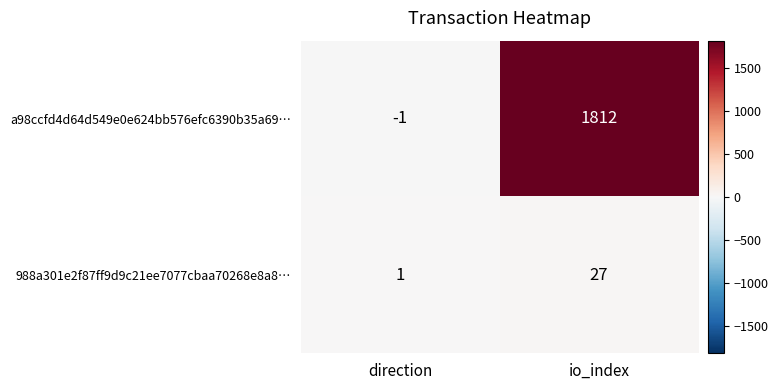

Rank the series by their average value, from lowest to highest.

988a301e2f87ff9d9c21ee7077cbaa70268e8a8…, a98ccfd4d64d549e0e624bb576efc6390b35a69…